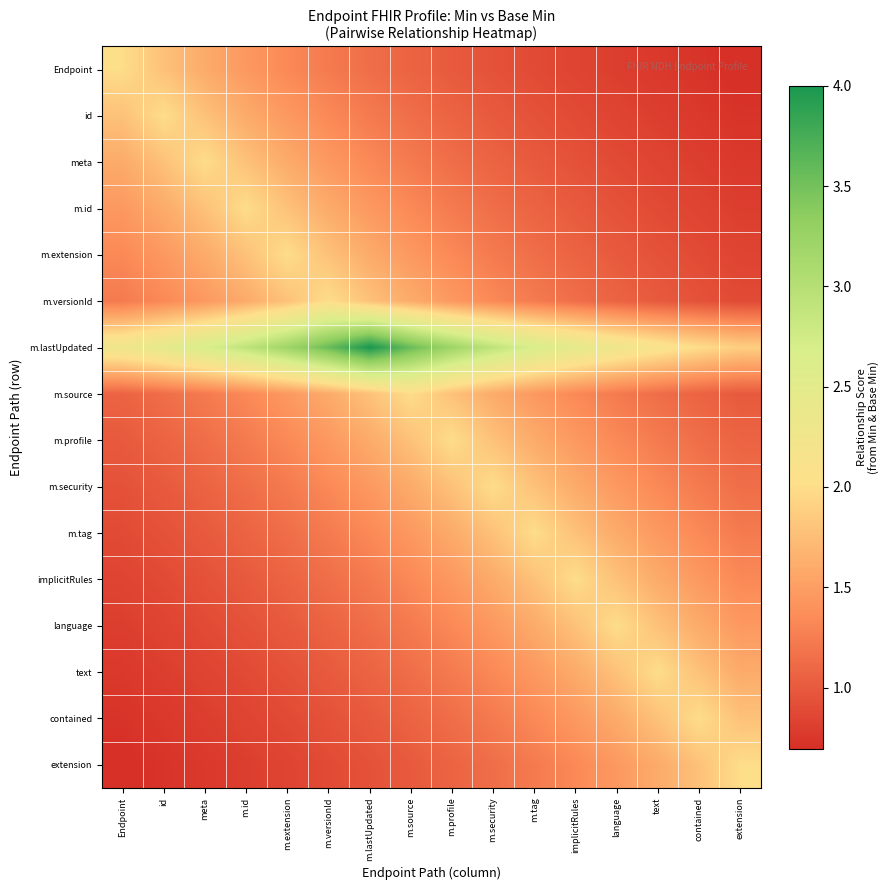

Between m.lastUpdated and m.tag, which is larger?

m.lastUpdated